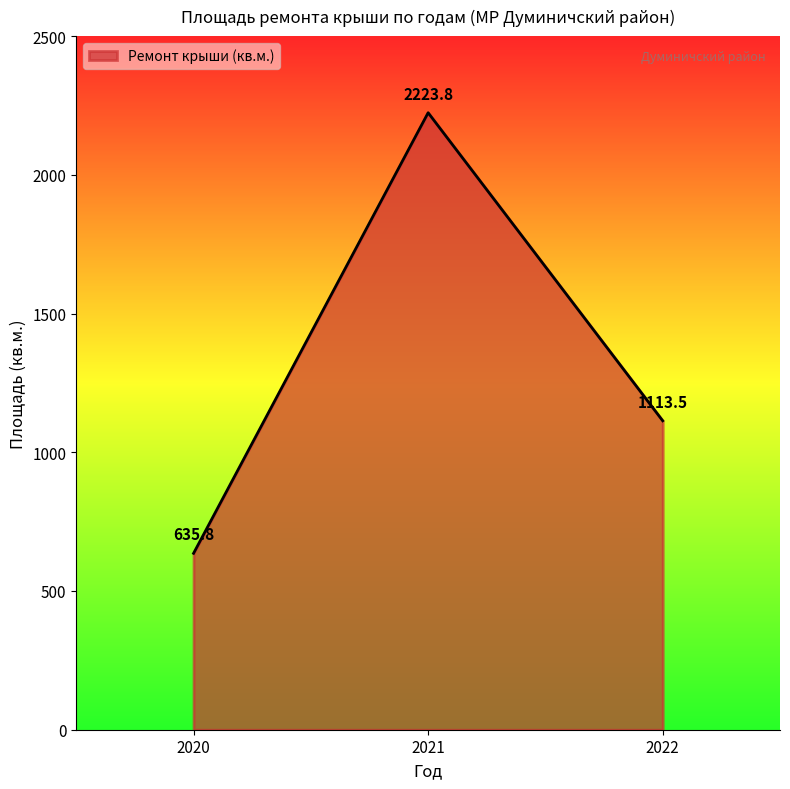

Between 2020 and 2021, which is larger?

2021